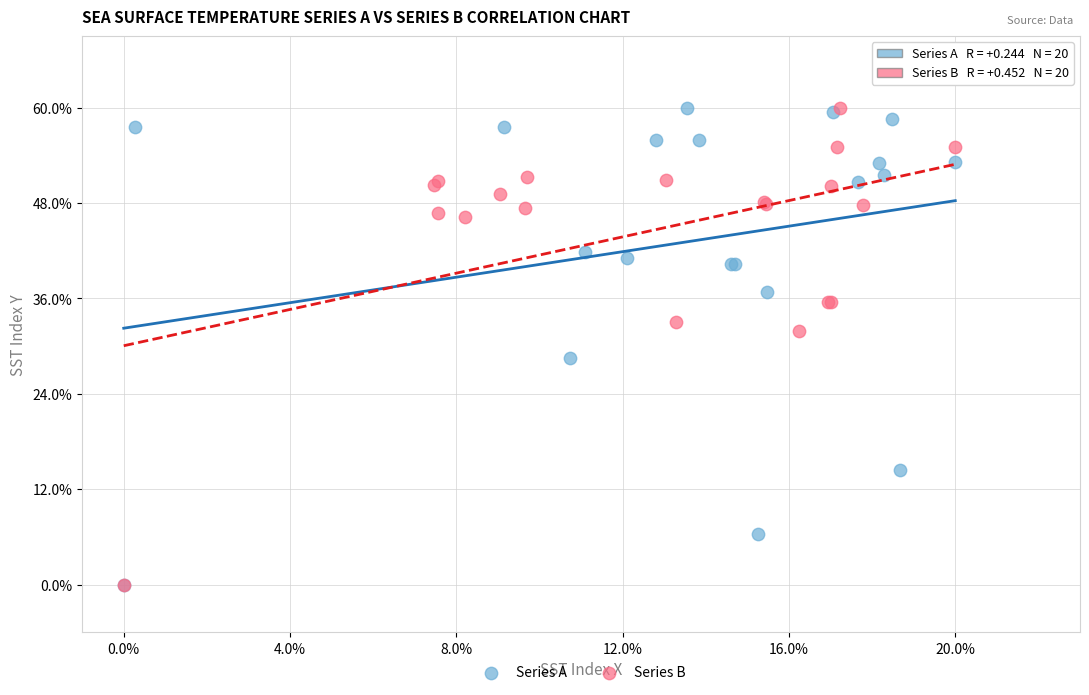

What are all the series names shown in the legend?

Series A, Series B